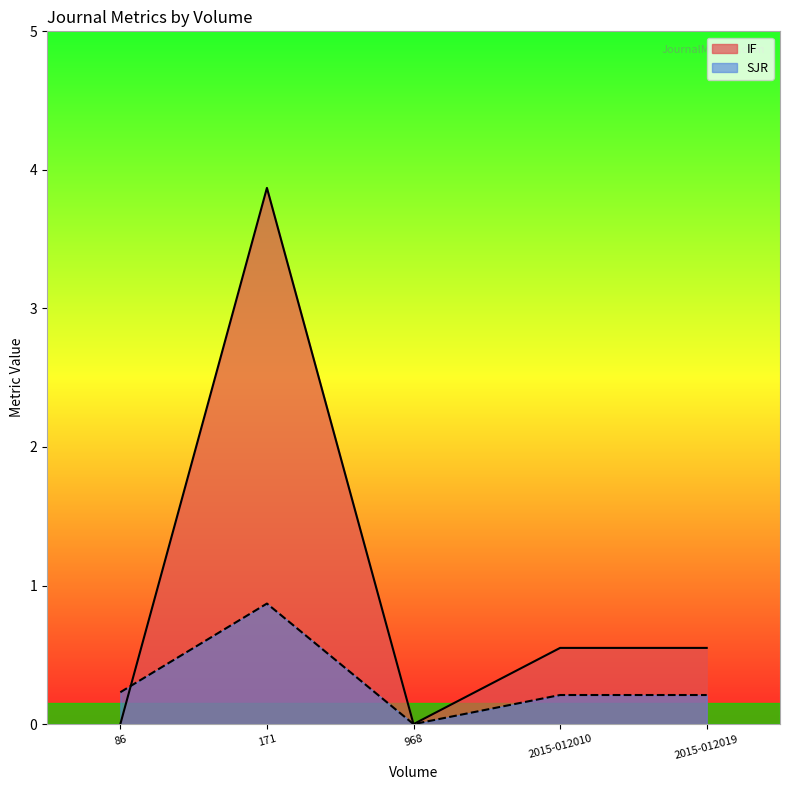

Reading right to left, transcribe all the data shown in this chart.

IF: 2015-012019=0.6	2015-012010=0.6	968=0.0	171=3.9	86=0.0
SJR: 2015-012019=0.2	2015-012010=0.2	968=0.0	171=0.9	86=0.2